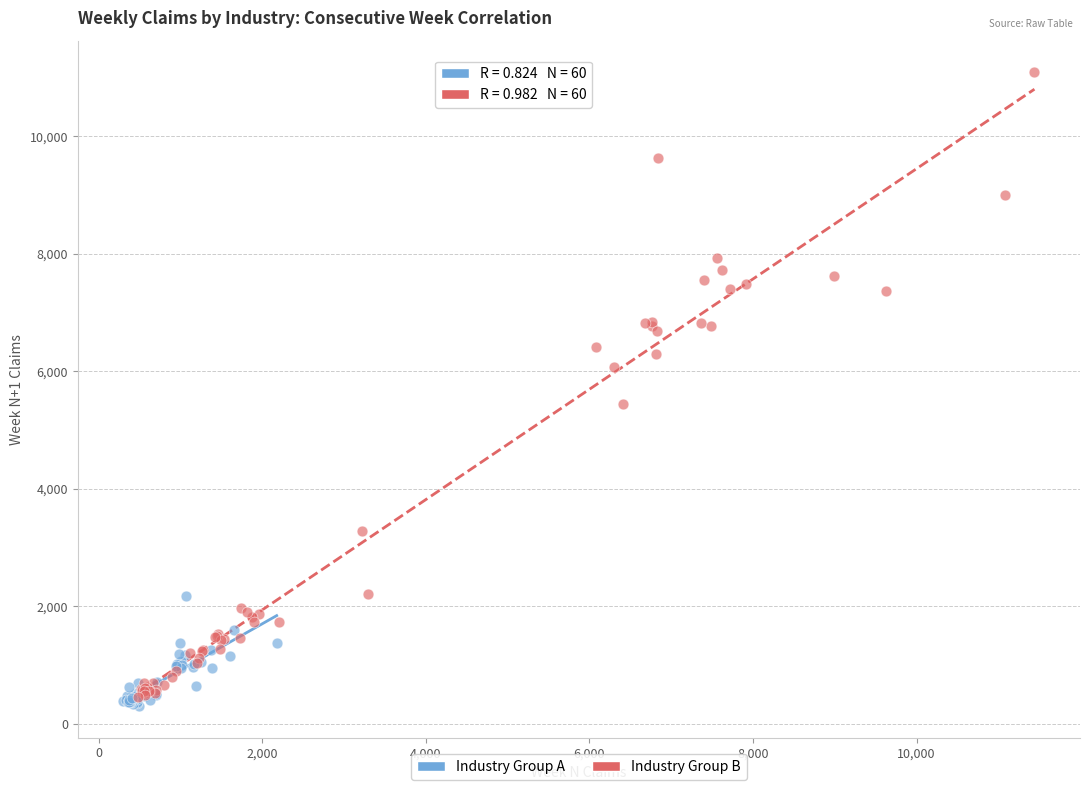

Which series has the largest Y range (max minus min)?

Industry Group B